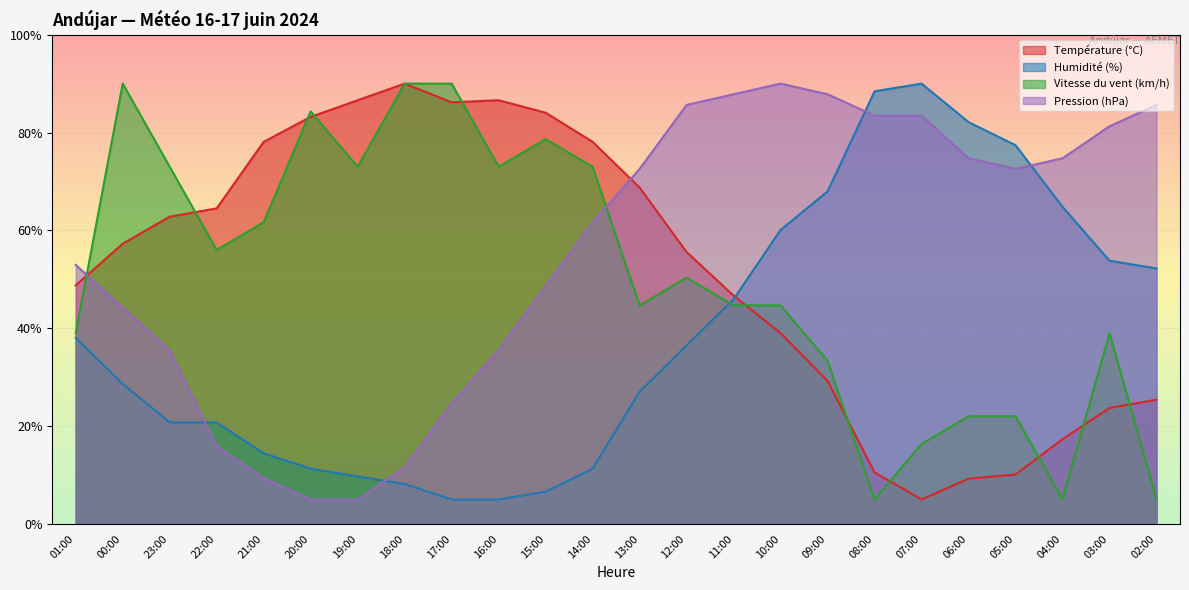

What is the difference between the highest and lowest values at 21:00?

68.7